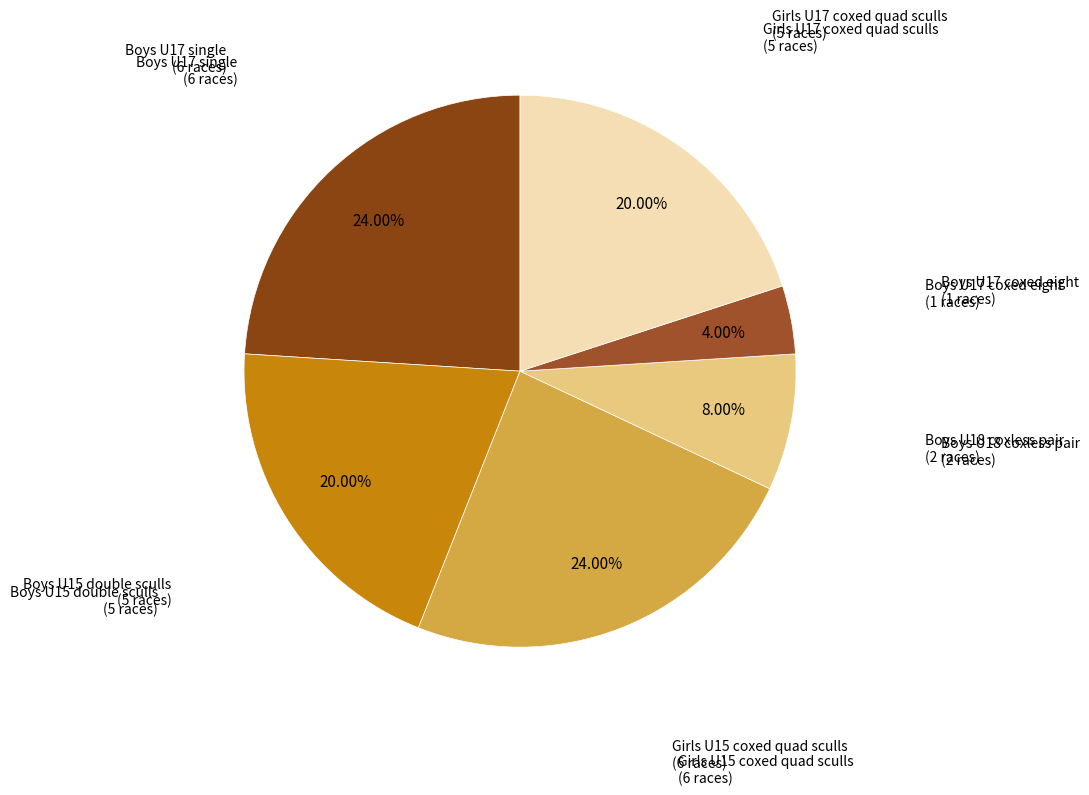

To the nearest percent, what is the difference between the largest and smallest slice percentages?

20%